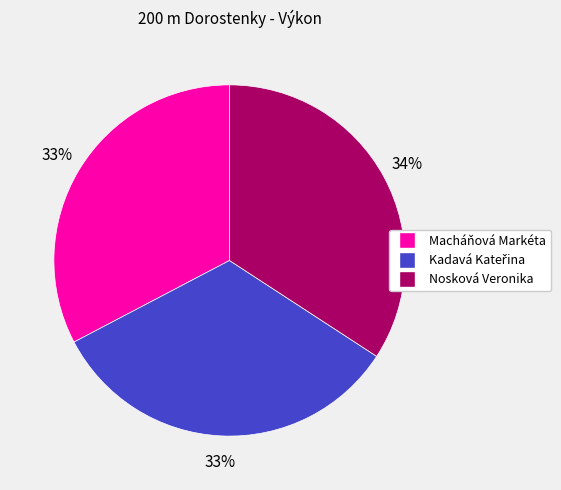

Which category has the biggest portion of the pie?

Nosková Veronika